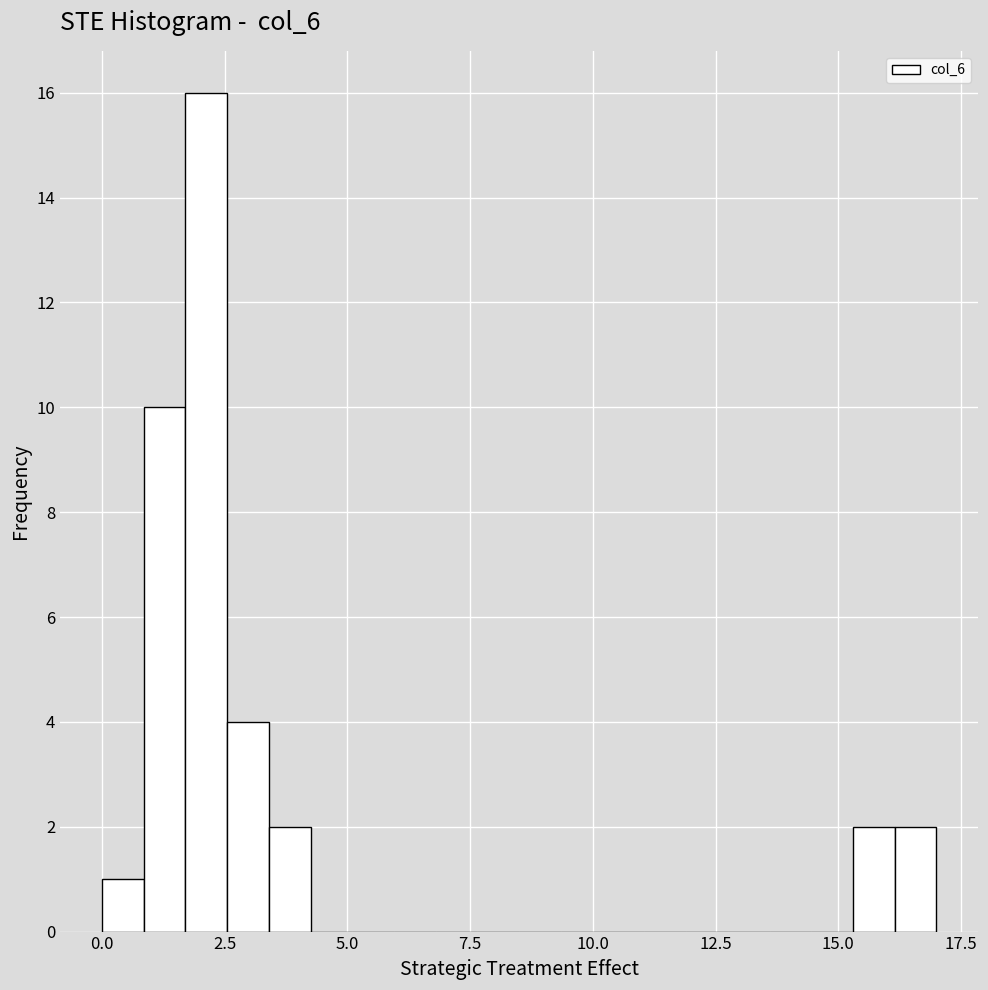

Read against the x-axis, roughly where is the centre of the tallest bar?

2.0